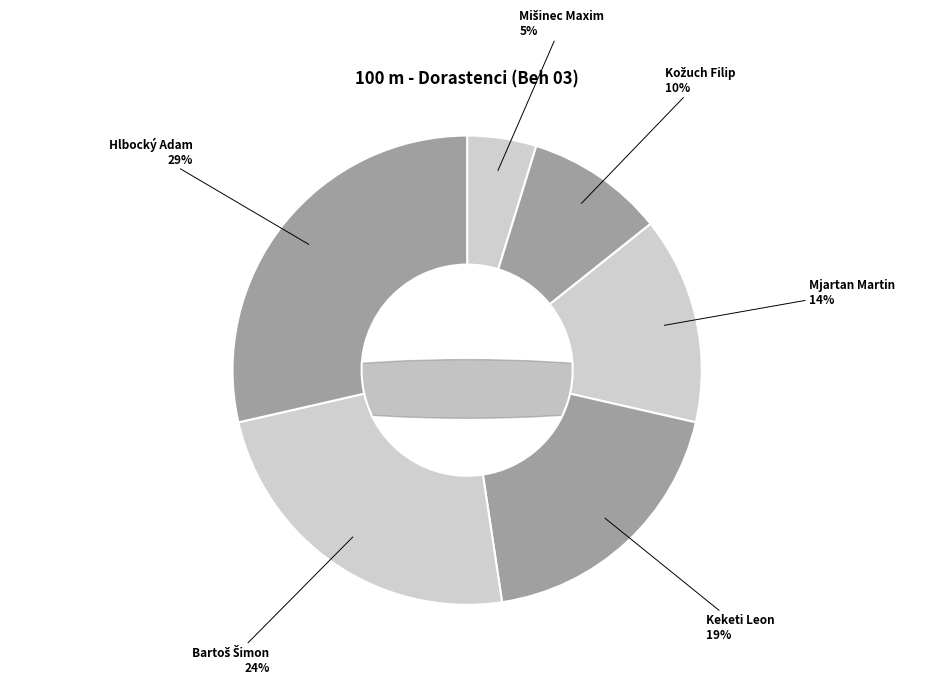

How many segments does this pie chart have?

6